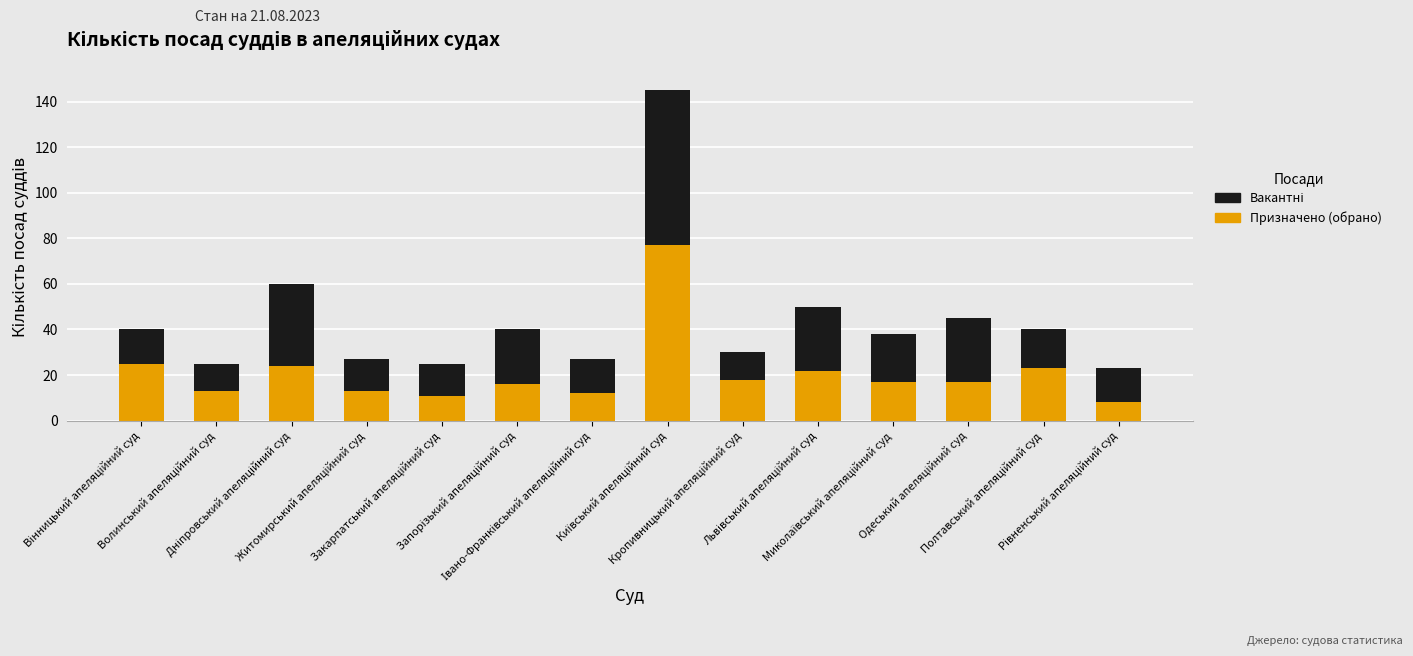

What is the average value of the Призначено (обрано) series?

21